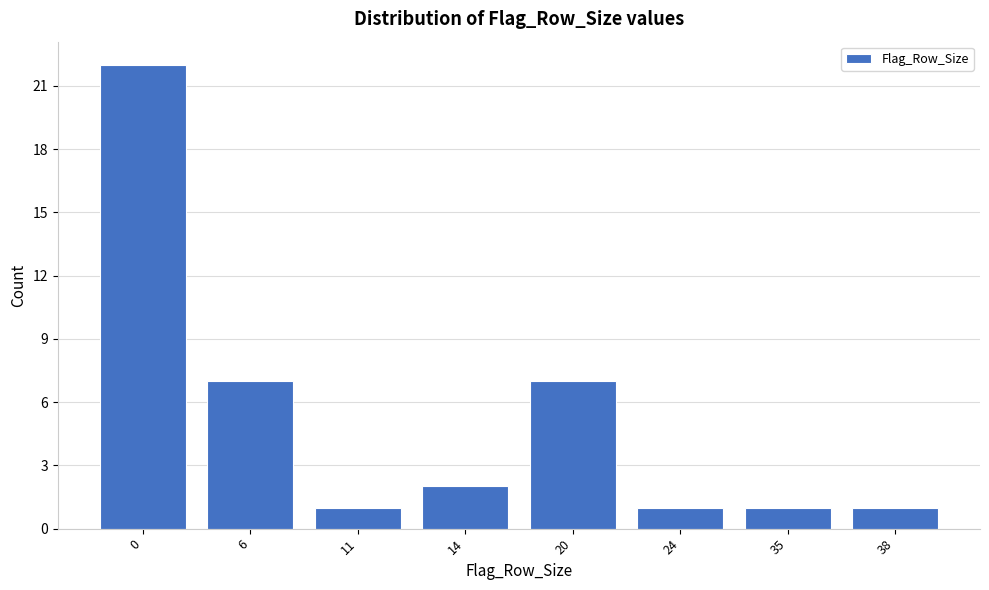

Reading right to left, extract all data points from this chart.

38=1	35=1	24=1	20=7	14=2	11=1	6=7	0=22